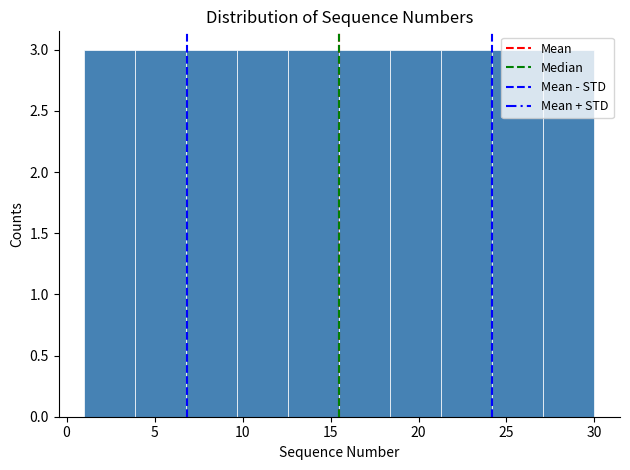

How tall is the bar that spans 24.2 to 27.1 on the x-axis? Neither the bar edges nor the heights are printed on the chart, so give them approximately, as read against the axes.

3